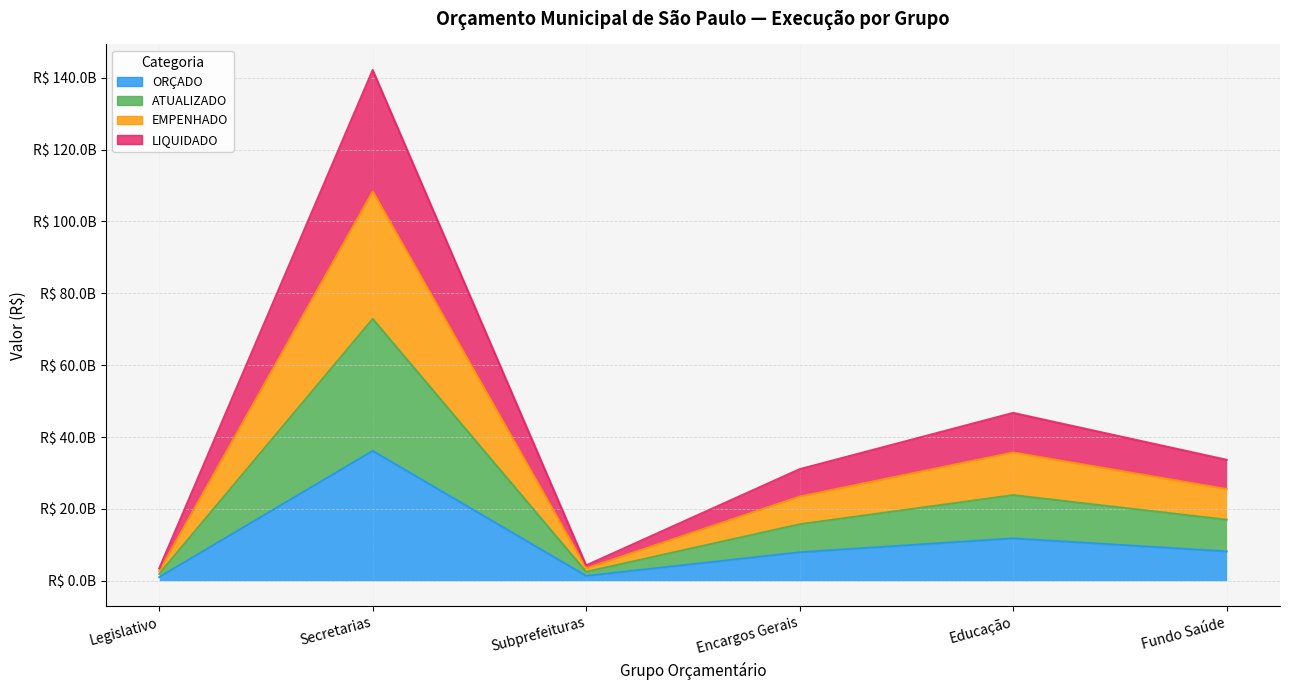

True or false: ORÇADO and LIQUIDADO cross at least once.

False